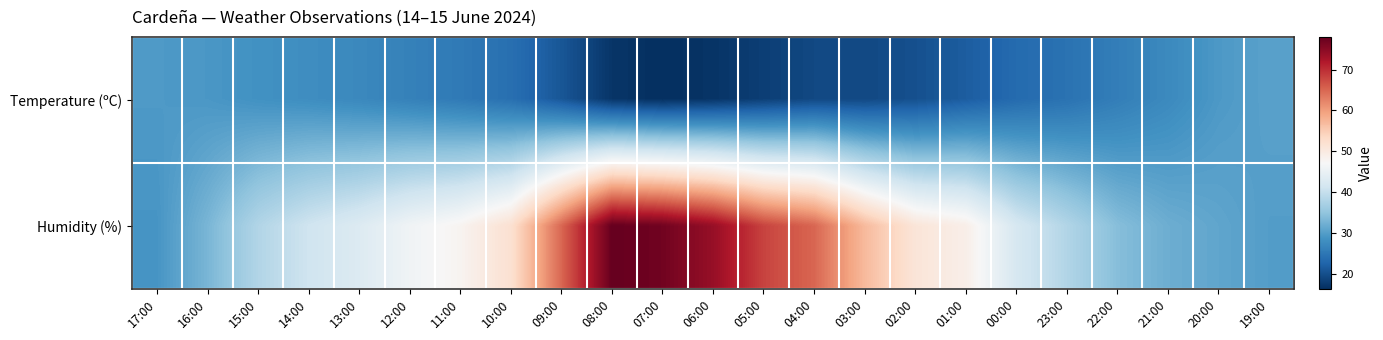

At which category is the sum across all series the highest?

08:00